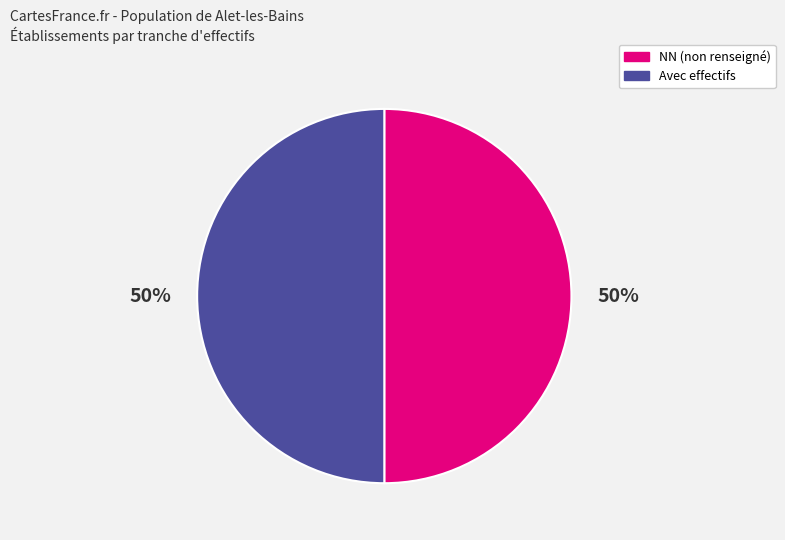

How many segments does this pie chart have?

2